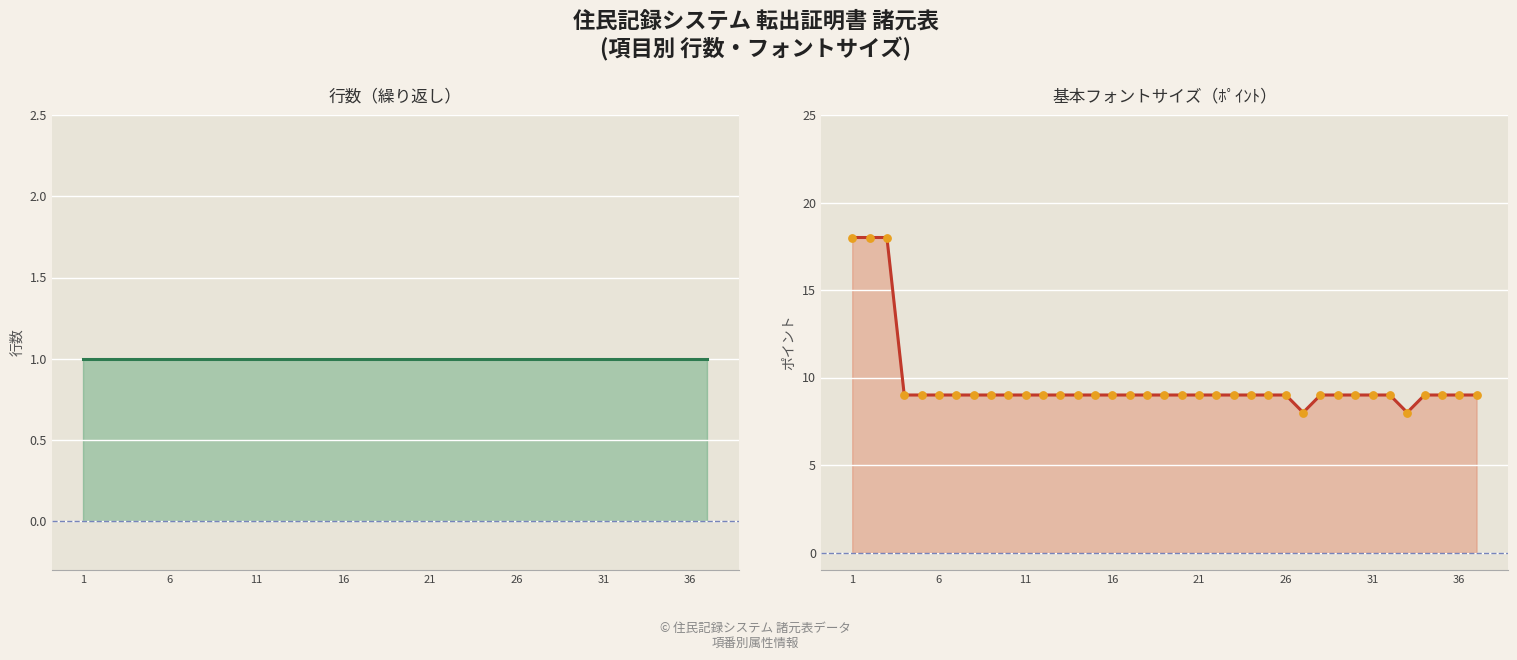

Which series has the largest total across all categories?

基本フォントサイズ（ﾎﾟｲﾝﾄ）